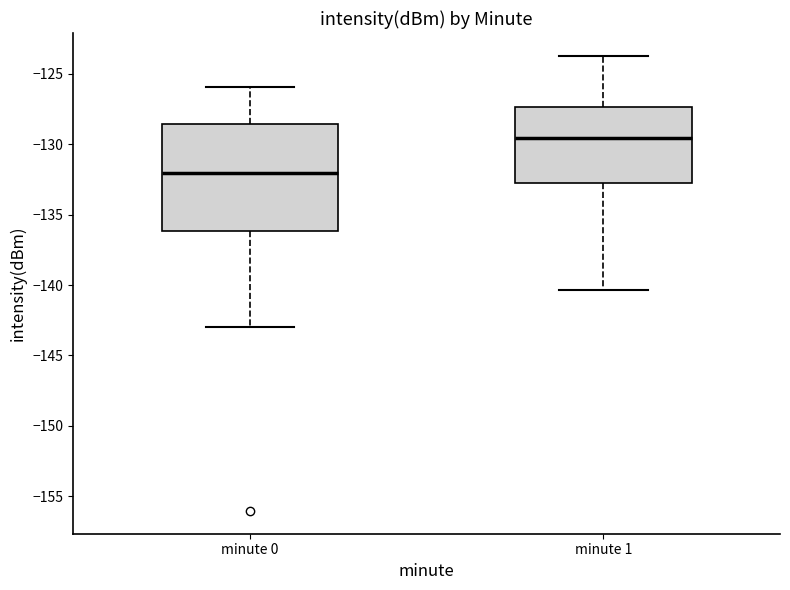

Which box has the lowest median line?

minute 0